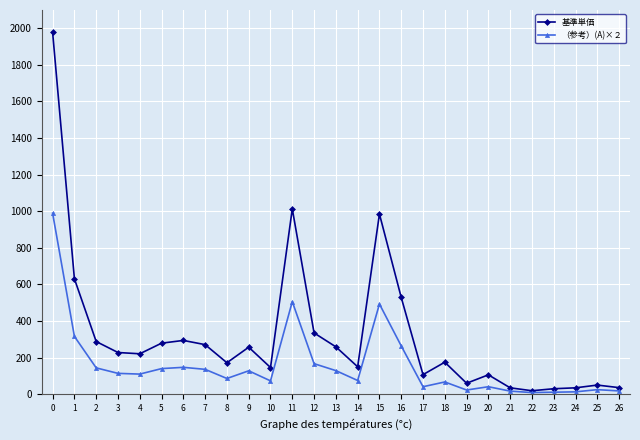

Which series has the largest range (max minus min)?

基準単価